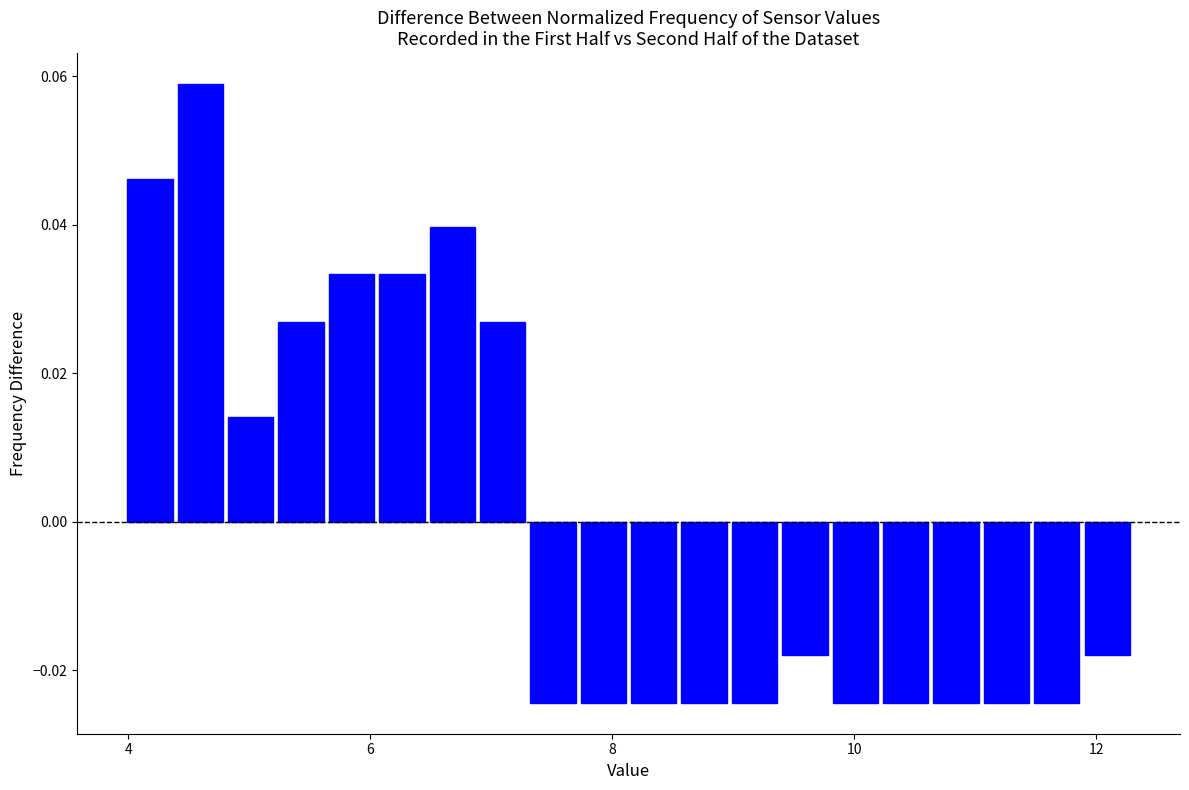

Read against the x-axis, roughly where is the centre of the tallest bar?

4.6